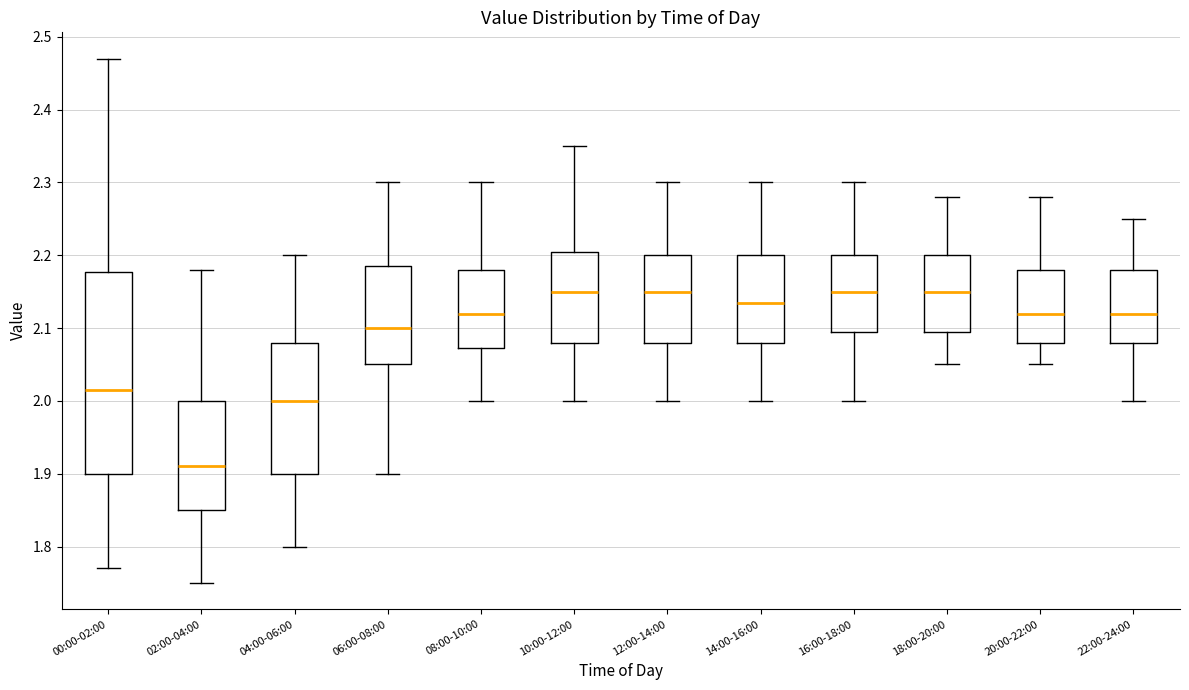

Reading left to right, read every box against the y-axis: the position of its median line, the range the box covers, and the ends of its whiskers. The values are not printed on the chart, so give them approximately, as read against the axis.

00:00-02:00: median 2.02, box 1.90 to 2.18, whiskers 1.77 to 2.47
02:00-04:00: median 1.91, box 1.85 to 2.00, whiskers 1.75 to 2.18
04:00-06:00: median 2.00, box 1.90 to 2.08, whiskers 1.80 to 2.20
06:00-08:00: median 2.10, box 2.05 to 2.19, whiskers 1.90 to 2.30
08:00-10:00: median 2.12, box 2.07 to 2.18, whiskers 2.00 to 2.30
10:00-12:00: median 2.15, box 2.08 to 2.21, whiskers 2.00 to 2.35
12:00-14:00: median 2.15, box 2.08 to 2.20, whiskers 2.00 to 2.30
14:00-16:00: median 2.14, box 2.08 to 2.20, whiskers 2.00 to 2.30
16:00-18:00: median 2.15, box 2.10 to 2.20, whiskers 2.00 to 2.30
18:00-20:00: median 2.15, box 2.10 to 2.20, whiskers 2.05 to 2.28
20:00-22:00: median 2.12, box 2.08 to 2.18, whiskers 2.05 to 2.28
22:00-24:00: median 2.12, box 2.08 to 2.18, whiskers 2.00 to 2.25